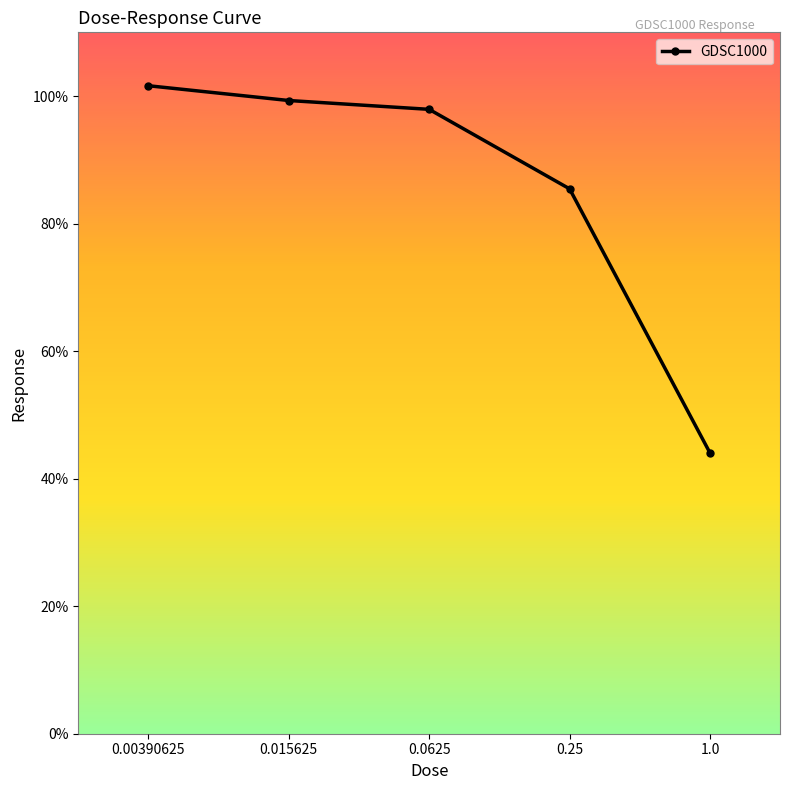

Reading left to right, list all the values displayed in this chart.

0.00390625=101.6	0.015625=99.3	0.0625=97.9	0.25=85.5	1.0=44.0